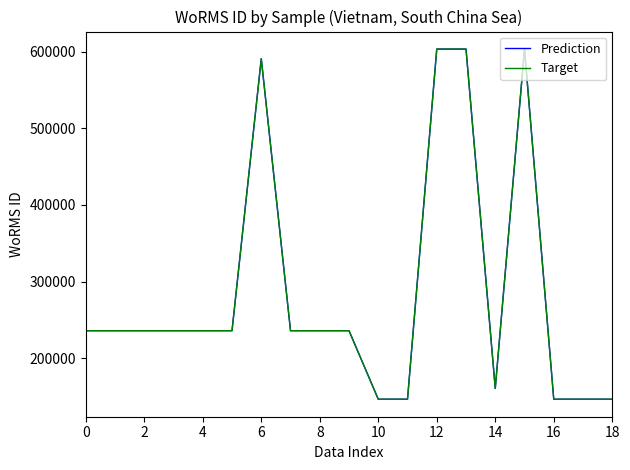

True or false: Prediction and Target intersect in this chart.

False